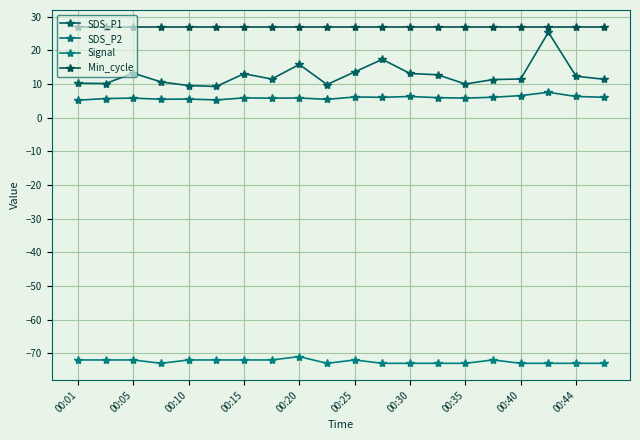

What is the minimum value shown in the chart?

-73.0